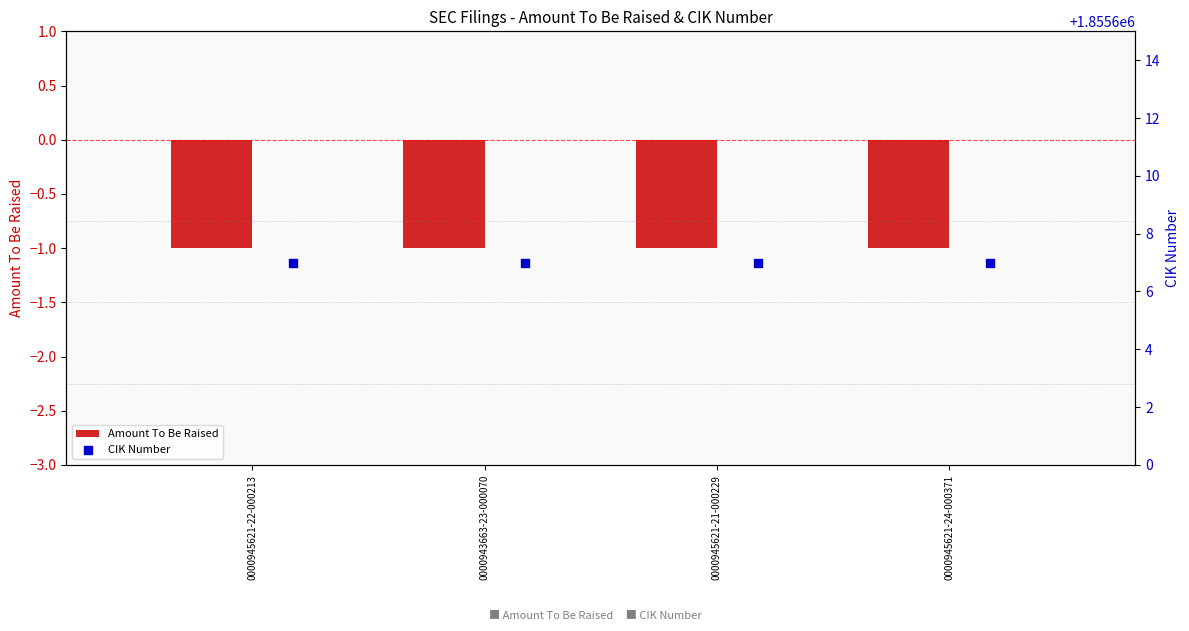

Which series contains the lowest Y value?

Amount To Be Raised